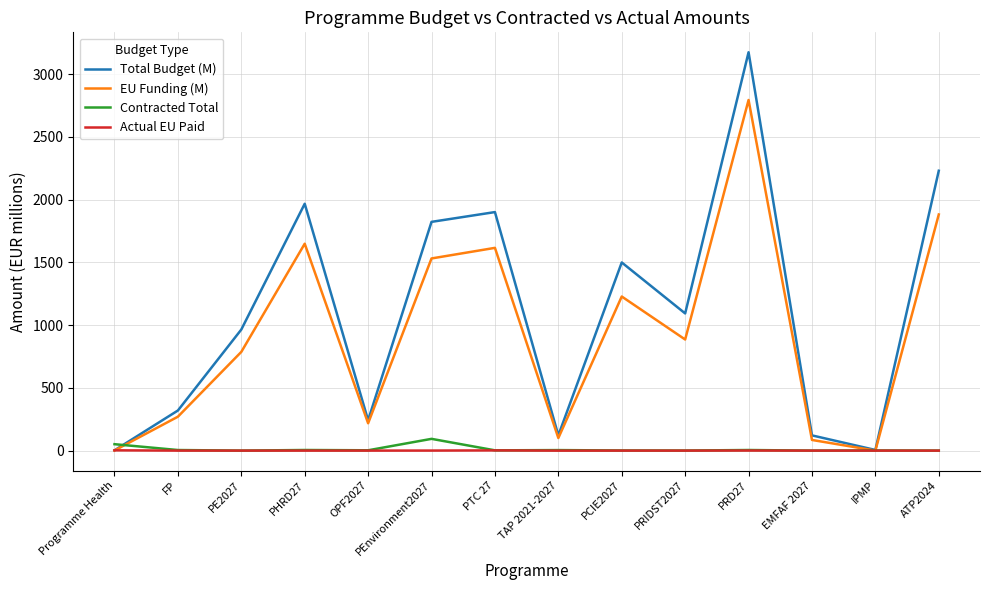

What is the difference between the highest and lowest values at PRIDST2027?

1093.4